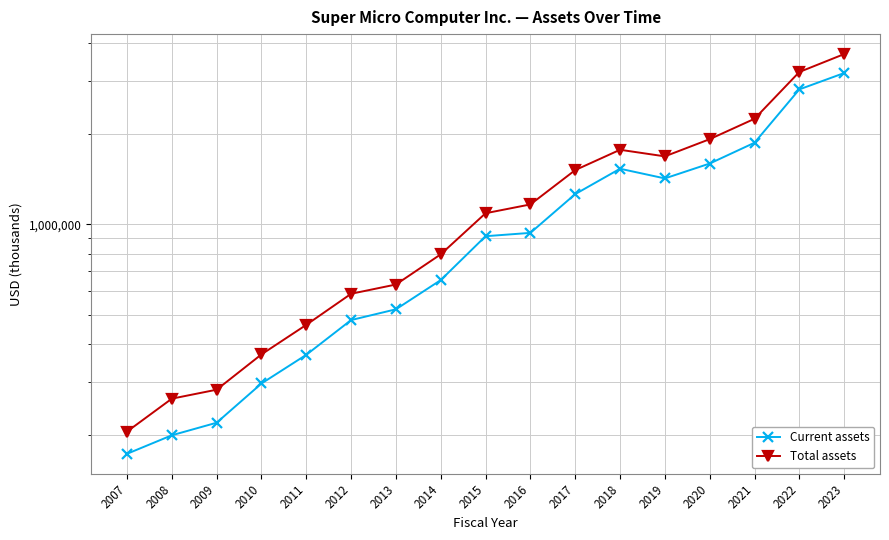

What is the value of the Total assets point at the 16th from the left?

3205077